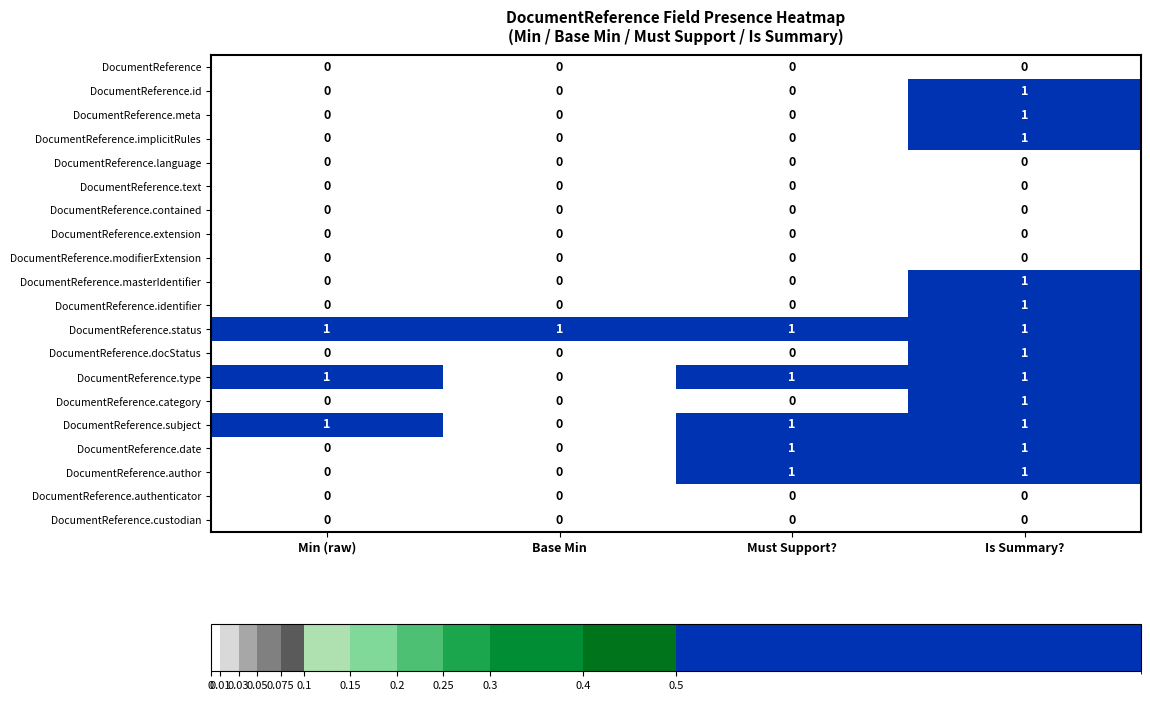

Is it true that DocumentReference.status equals 1 at Base Min?

True